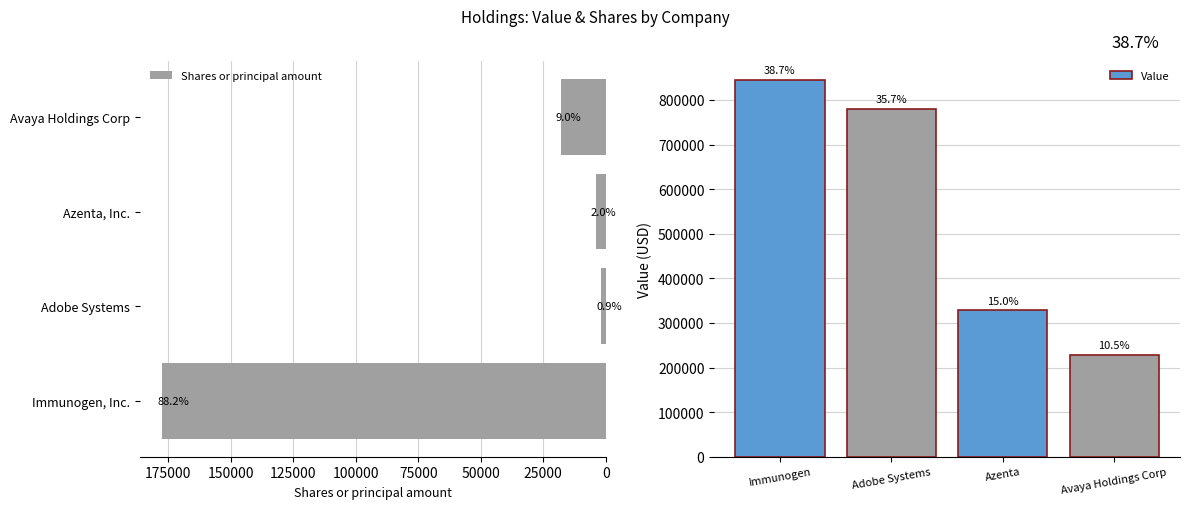

Is it true that Shares or principal amount equals 6880 at Azenta, Inc.?

False